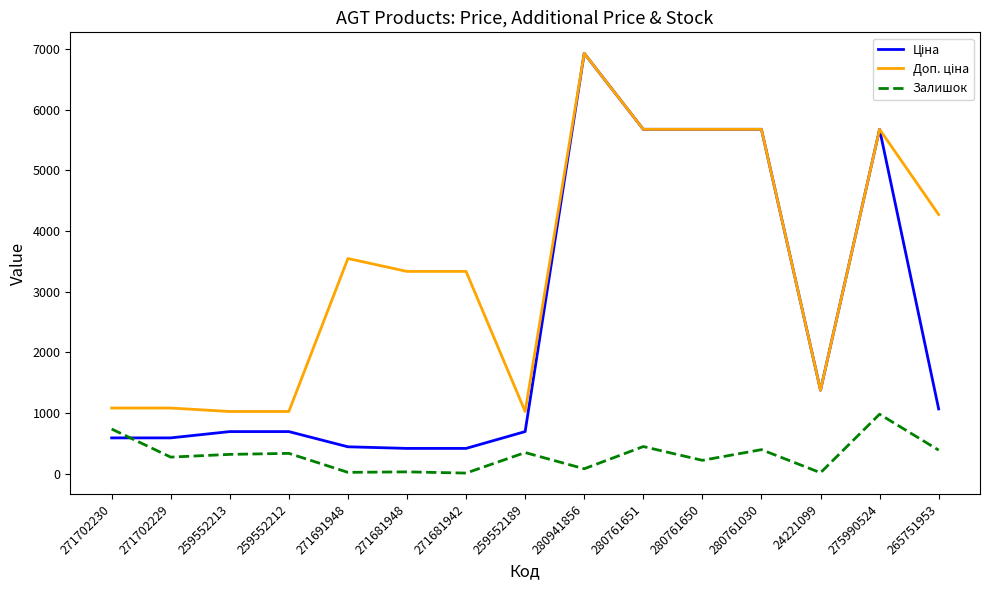

True or false: Залишок has more than 0 points higher than both neighbors.

True